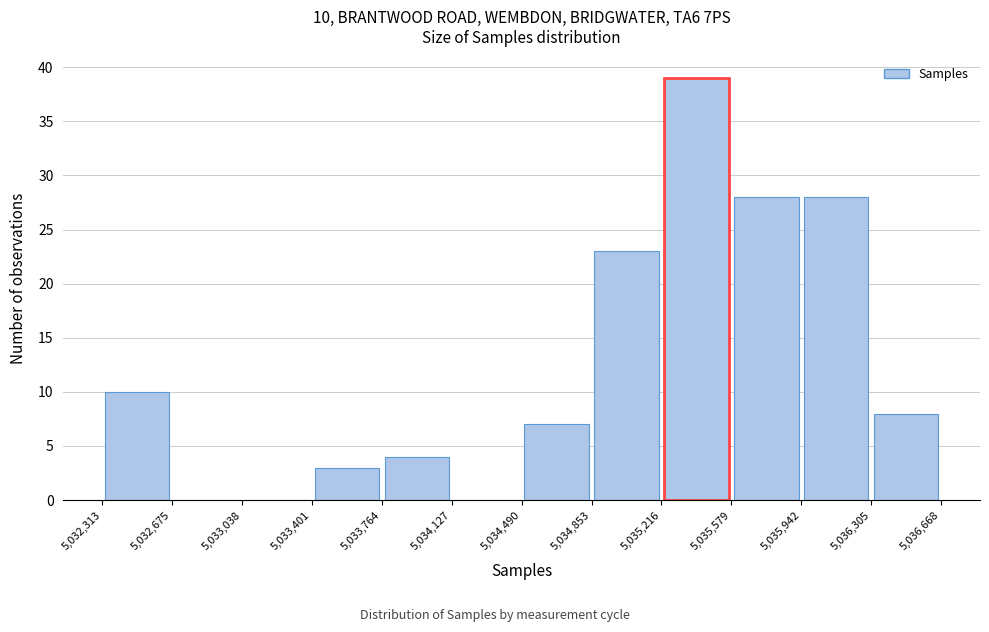

Which range on the x-axis has the tallest bar?

5,035,216 to 5,035,579